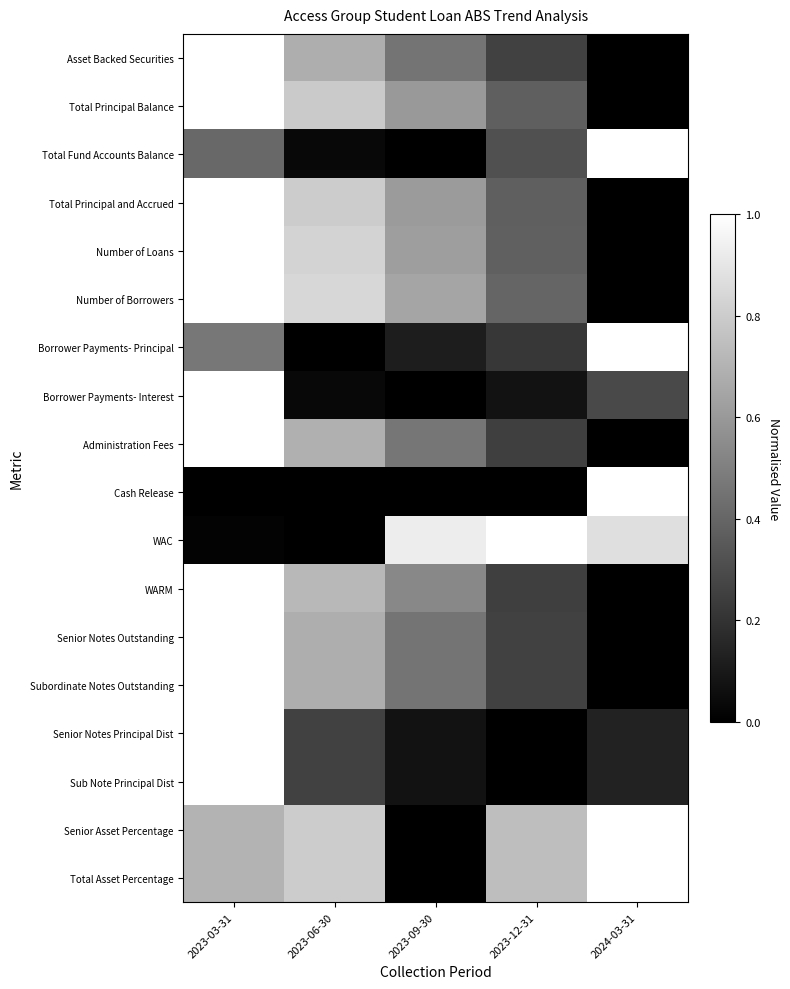

Reading left to right, what are all the values shown in this chart?

Asset Backed Securities: 2023-03-31=1.0	2023-06-30=0.7	2023-09-30=0.5	2023-12-31=0.3	2024-03-31=0.0
Total Principal Balance: 2023-03-31=1.0	2023-06-30=0.8	2023-09-30=0.6	2023-12-31=0.4	2024-03-31=0.0
Total Fund Accounts Balance: 2023-03-31=0.4	2023-06-30=0.0	2023-09-30=0.0	2023-12-31=0.3	2024-03-31=1.0
Total Principal and Accrued: 2023-03-31=1.0	2023-06-30=0.8	2023-09-30=0.6	2023-12-31=0.4	2024-03-31=0.0
Number of Loans: 2023-03-31=1.0	2023-06-30=0.8	2023-09-30=0.6	2023-12-31=0.4	2024-03-31=0.0
Number of Borrowers: 2023-03-31=1.0	2023-06-30=0.8	2023-09-30=0.6	2023-12-31=0.4	2024-03-31=0.0
Borrower Payments- Principal: 2023-03-31=0.5	2023-06-30=0.0	2023-09-30=0.1	2023-12-31=0.2	2024-03-31=1.0
Borrower Payments- Interest: 2023-03-31=1.0	2023-06-30=0.0	2023-09-30=0.0	2023-12-31=0.1	2024-03-31=0.3
Administration Fees: 2023-03-31=1.0	2023-06-30=0.7	2023-09-30=0.5	2023-12-31=0.2	2024-03-31=0.0
Cash Release: 2023-03-31=0.0	2023-06-30=0.0	2023-09-30=0.0	2023-12-31=0.0	2024-03-31=1.0
WAC: 2023-03-31=0.0	2023-06-30=0.0	2023-09-30=0.9	2023-12-31=1.0	2024-03-31=0.9
WARM: 2023-03-31=1.0	2023-06-30=0.7	2023-09-30=0.5	2023-12-31=0.2	2024-03-31=0.0
Senior Notes Outstanding: 2023-03-31=1.0	2023-06-30=0.7	2023-09-30=0.5	2023-12-31=0.3	2024-03-31=0.0
Subordinate Notes Outstanding: 2023-03-31=1.0	2023-06-30=0.7	2023-09-30=0.5	2023-12-31=0.3	2024-03-31=0.0
Senior Notes Principal Dist: 2023-03-31=1.0	2023-06-30=0.3	2023-09-30=0.1	2023-12-31=0.0	2024-03-31=0.1
Sub Note Principal Dist: 2023-03-31=1.0	2023-06-30=0.3	2023-09-30=0.1	2023-12-31=0.0	2024-03-31=0.1
Senior Asset Percentage: 2023-03-31=0.7	2023-06-30=0.8	2023-09-30=0.0	2023-12-31=0.7	2024-03-31=1.0
Total Asset Percentage: 2023-03-31=0.7	2023-06-30=0.8	2023-09-30=0.0	2023-12-31=0.7	2024-03-31=1.0